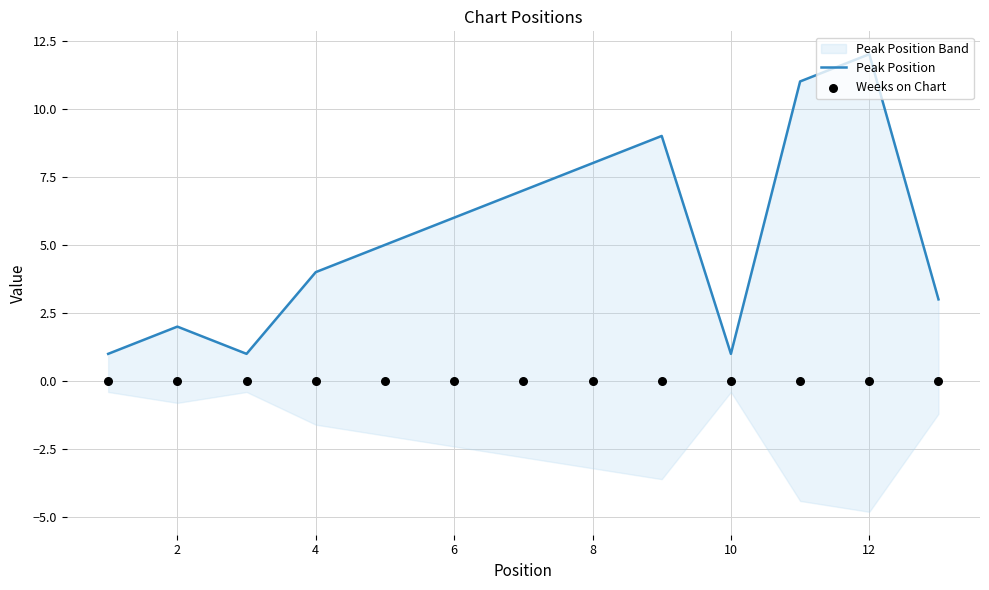

Which series has the largest Y range (max minus min)?

Peak Position